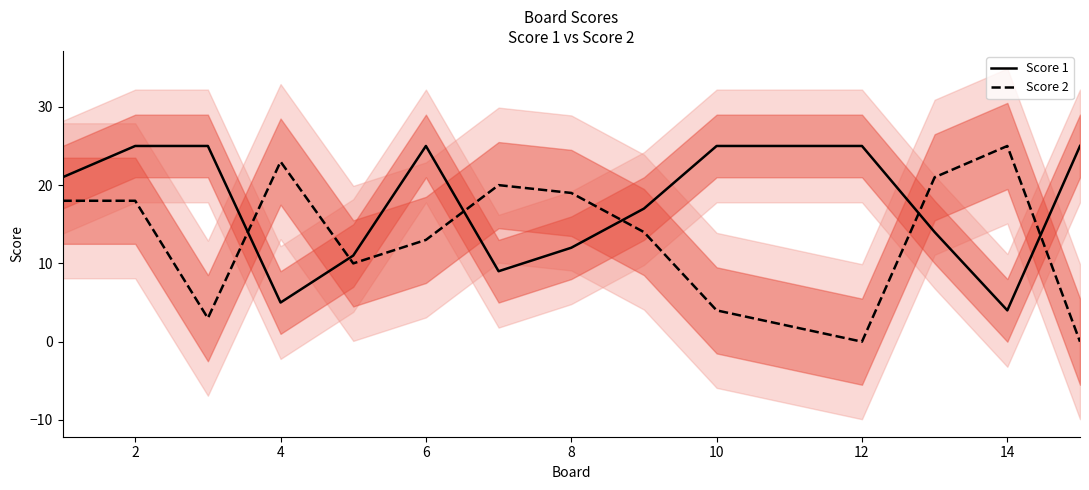

Which series has the largest range (max minus min)?

Score 2